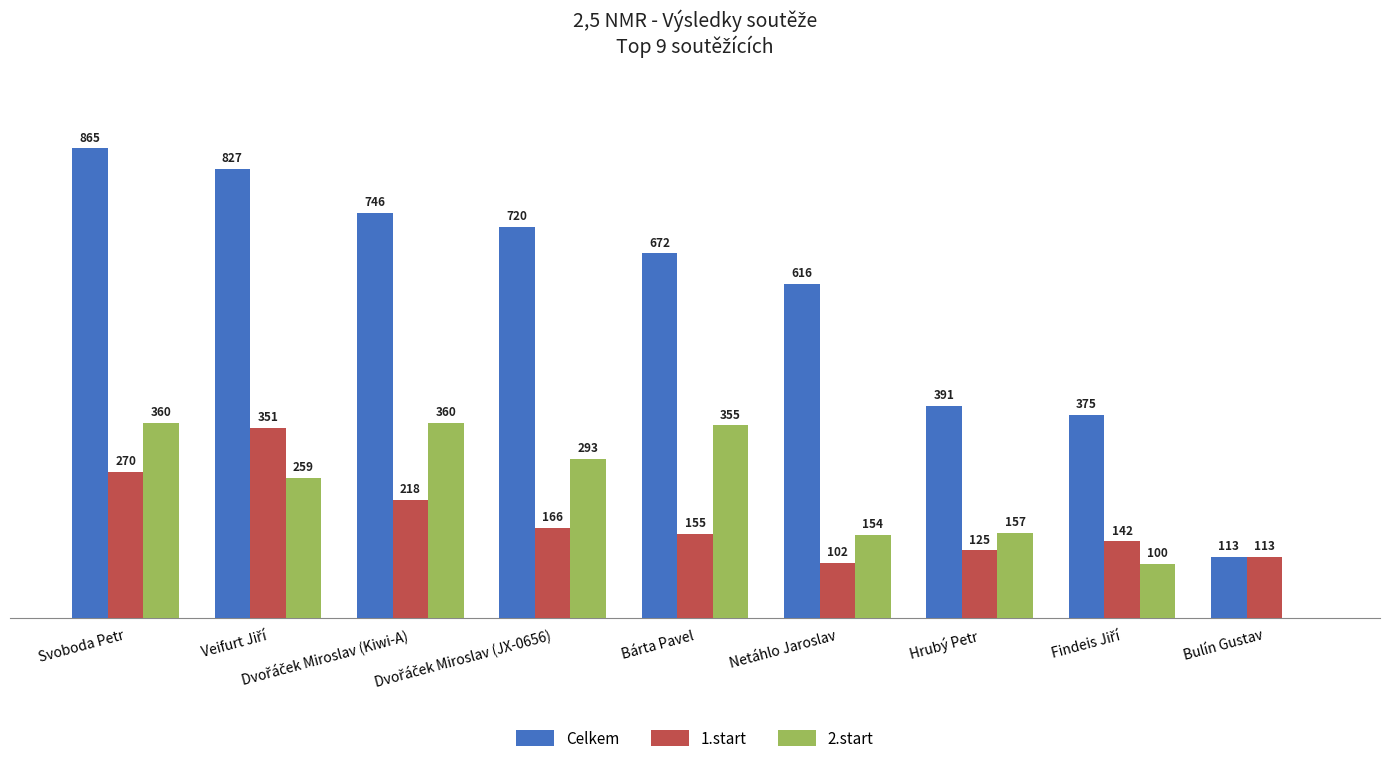

Where does the 2.start series first go above 259?

Svoboda Petr